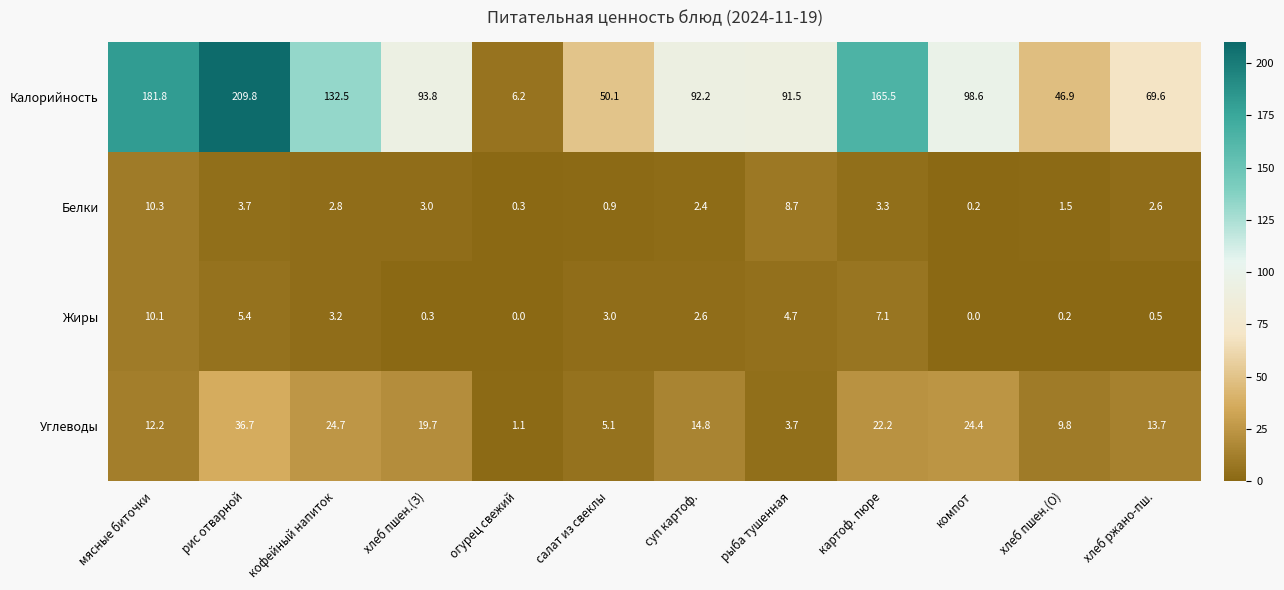

What is the difference between the highest and lowest values at рис отварной?

206.1